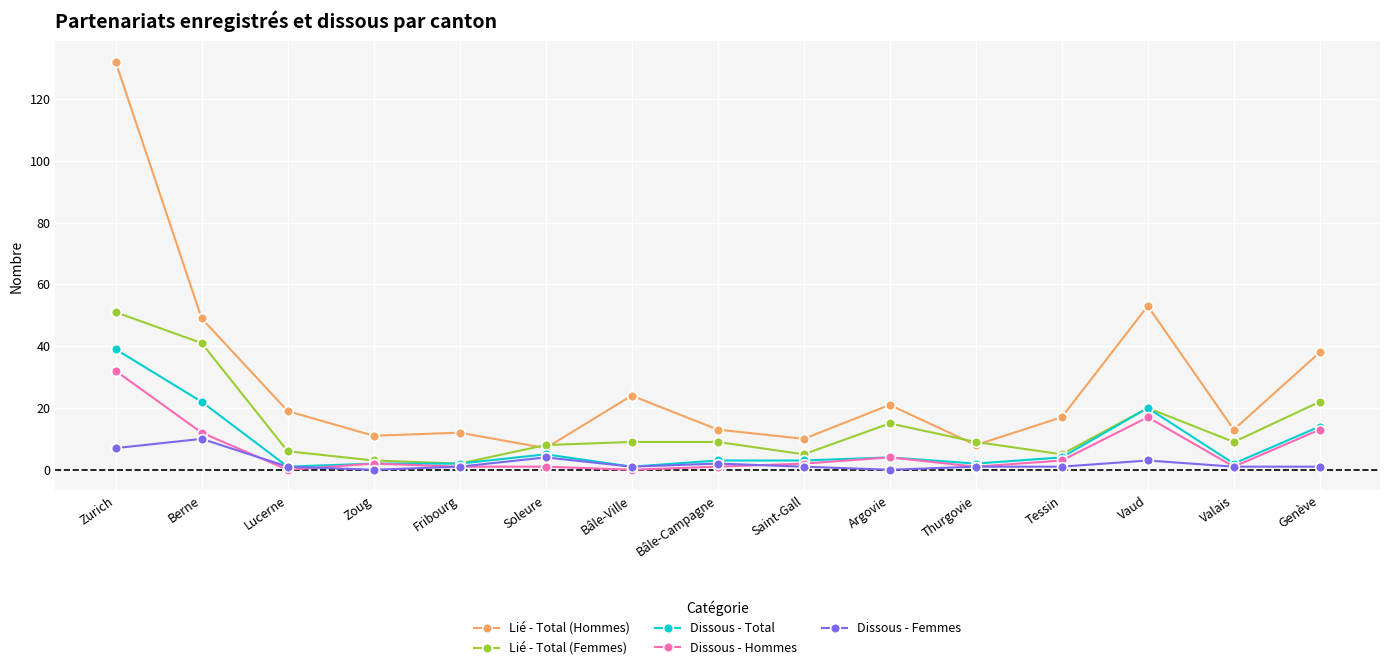

What are all the series names shown in the legend?

Lié - Total (Hommes), Lié - Total (Femmes), Dissous - Total, Dissous - Hommes, Dissous - Femmes